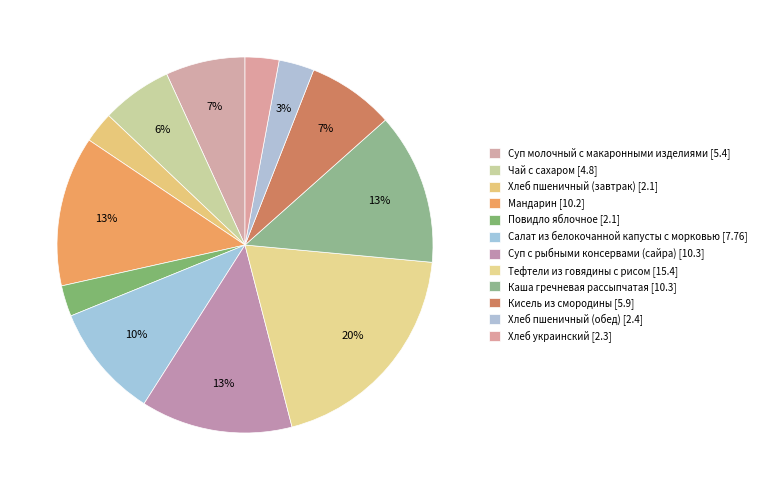

What is the smallest slice in the pie chart?

Хлеб пшеничный (завтрак)